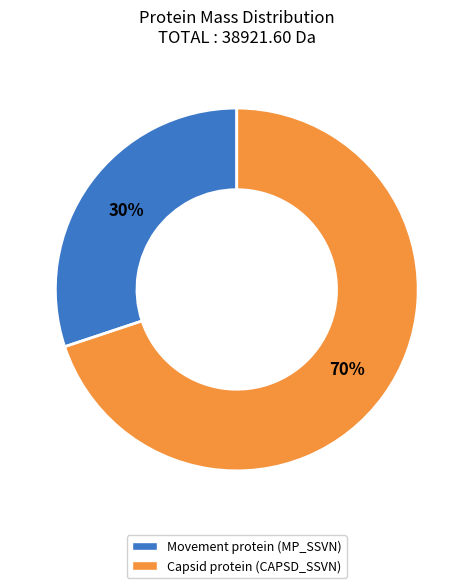

Does any single category account for the majority?

Yes